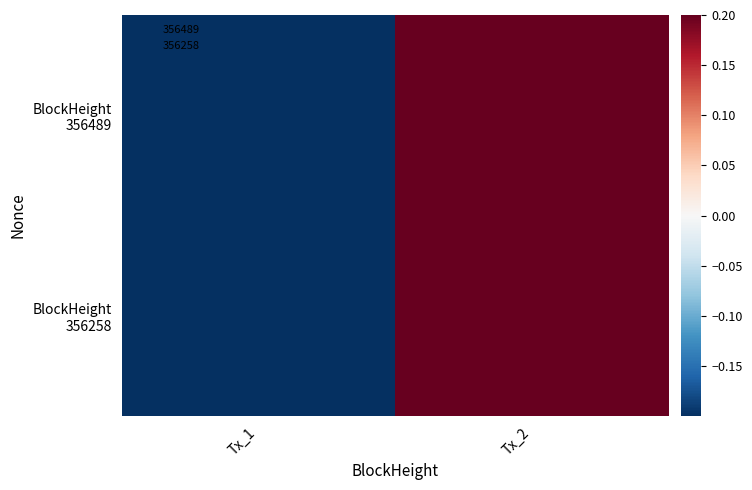

Count the number of categories in the chart.

2